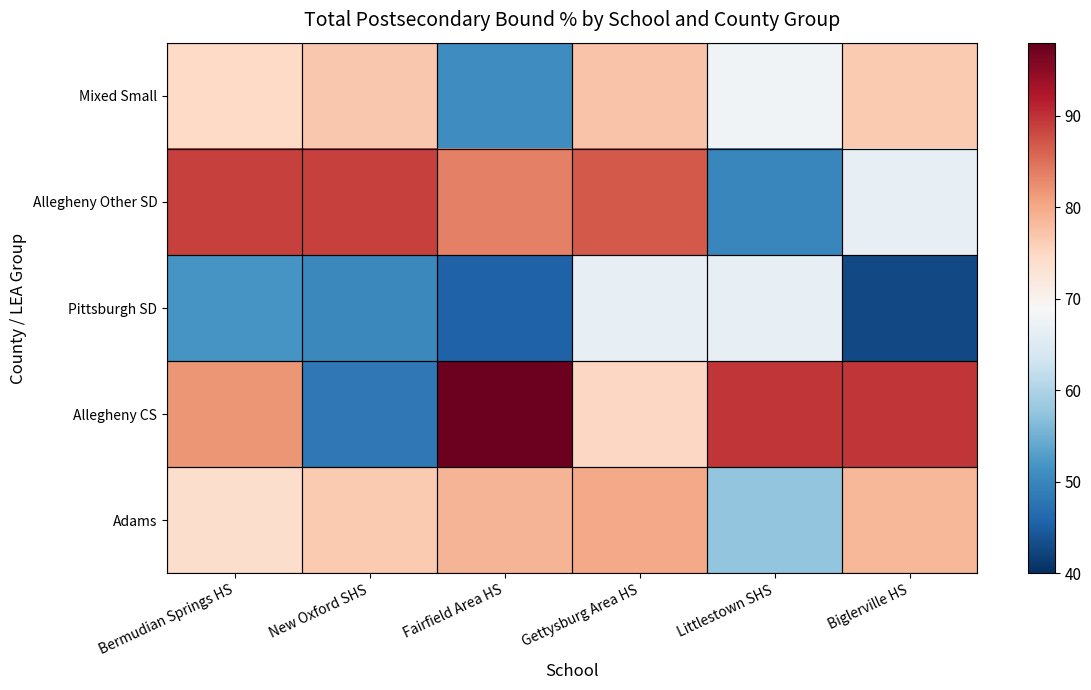

Reading left to right, list all the values displayed in this chart.

Adams: Bermudian Springs HS=74.0	New Oxford SHS=76.6	Fairfield Area HS=78.8	Gettysburg Area HS=79.9	Littlestown SHS=57.5	Biglerville HS=78.6
Allegheny CS: Bermudian Springs HS=81.8	New Oxford SHS=48.3	Fairfield Area HS=97.4	Gettysburg Area HS=75.0	Littlestown SHS=89.7	Biglerville HS=89.7
Pittsburgh SD: Bermudian Springs HS=51.8	New Oxford SHS=50.4	Fairfield Area HS=45.6	Gettysburg Area HS=66.7	Littlestown SHS=66.7	Biglerville HS=42.9
Allegheny Other SD: Bermudian Springs HS=88.8	New Oxford SHS=88.7	Fairfield Area HS=83.5	Gettysburg Area HS=86.8	Littlestown SHS=50.0	Biglerville HS=66.7
Mixed Small: Bermudian Springs HS=74.8	New Oxford SHS=76.8	Fairfield Area HS=51.1	Gettysburg Area HS=77.3	Littlestown SHS=68.0	Biglerville HS=76.6